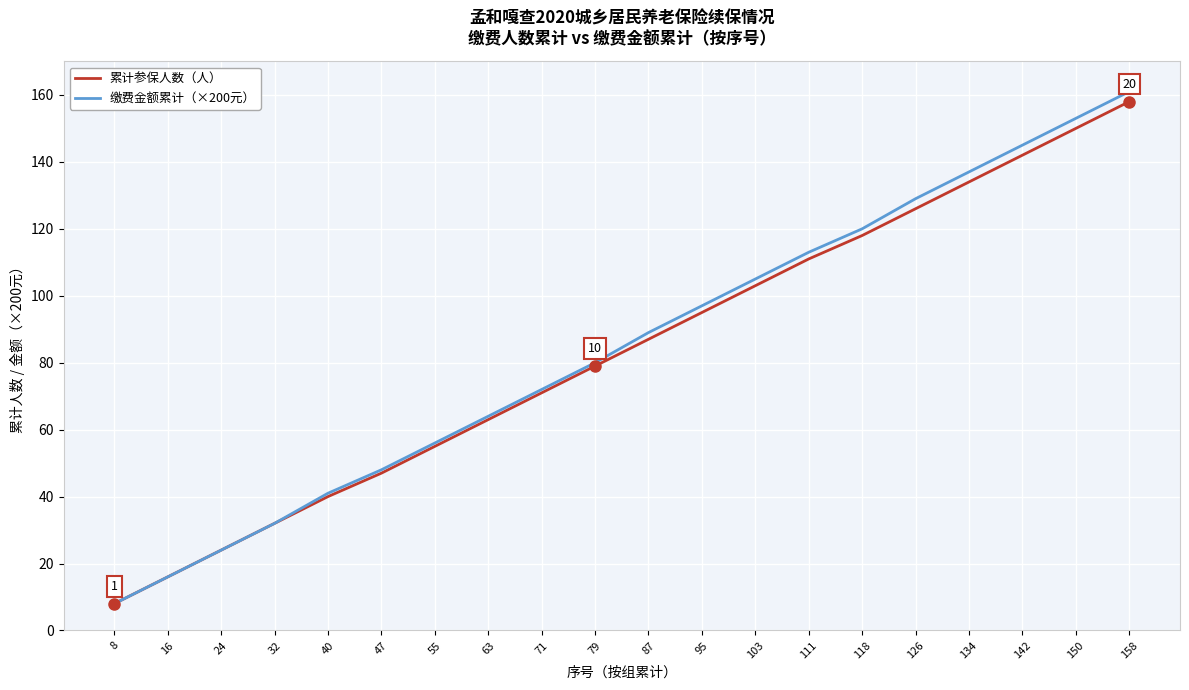

At which label does 累计参保人数（人） reach its minimum?

8